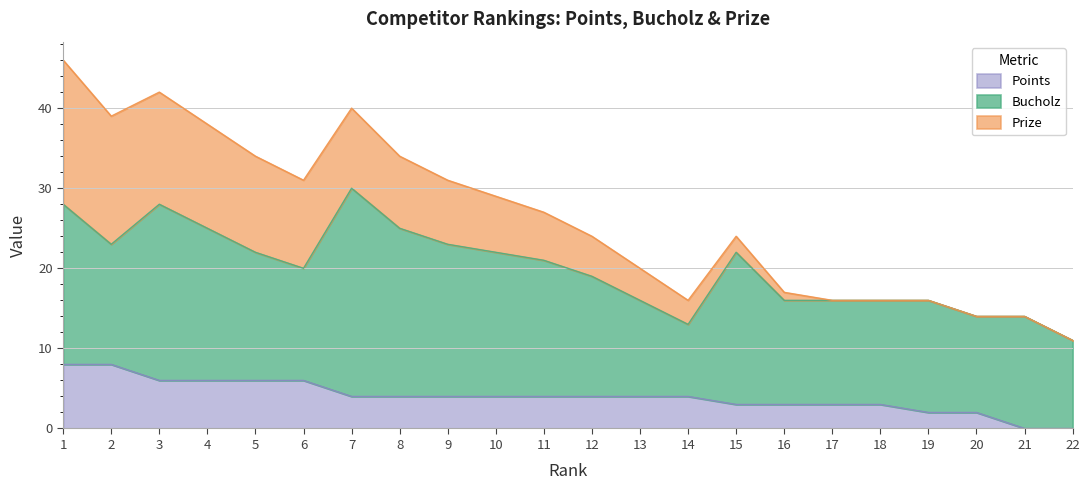

List the series in order of their overall mean, lowest first.

Points, Prize, Bucholz